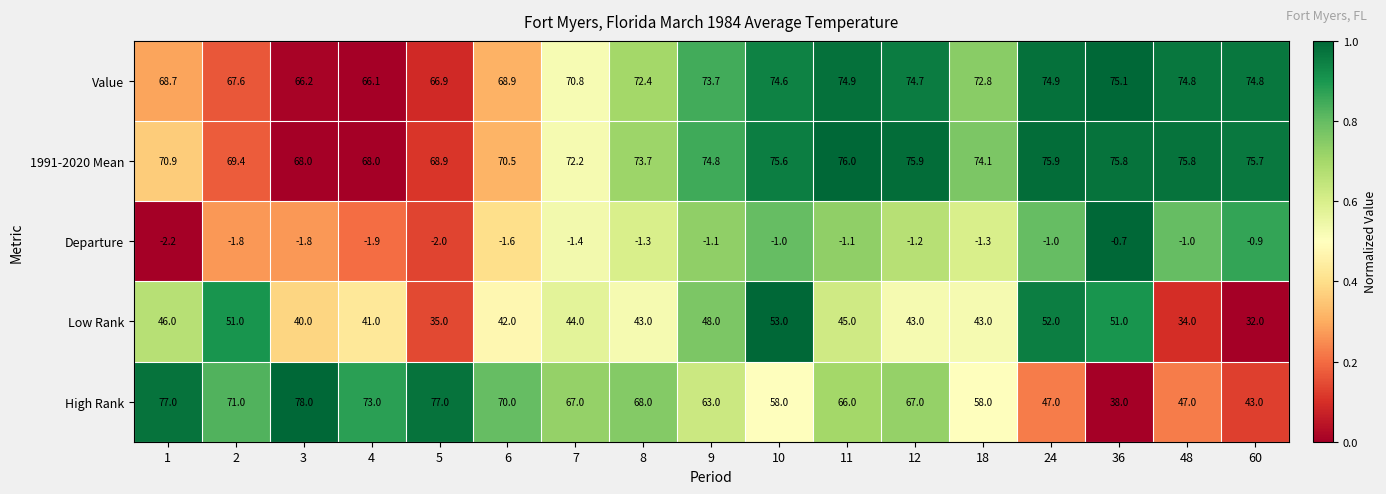

How many values in the Low Rank series are below 43?

6